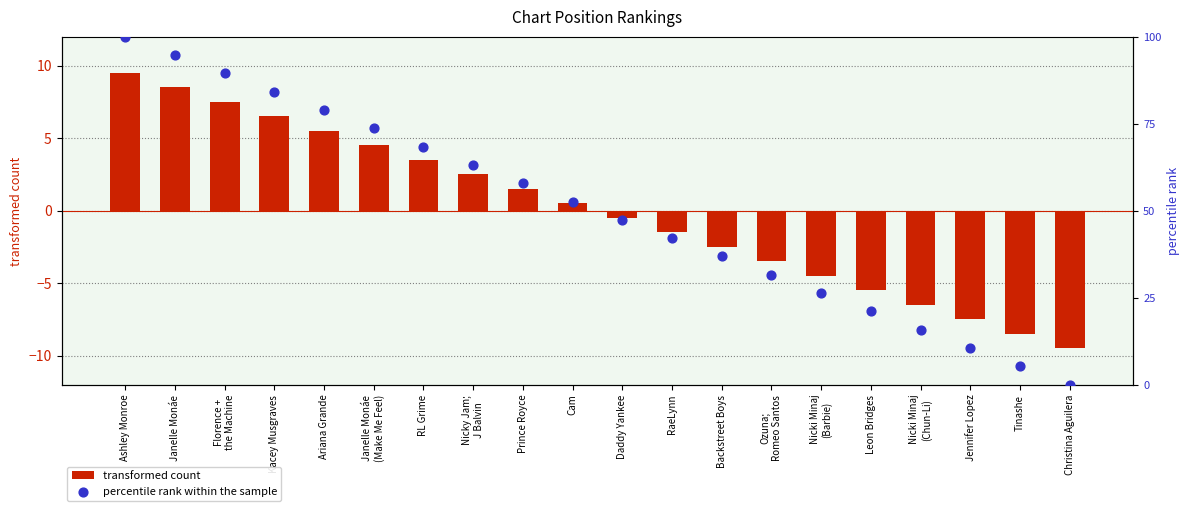

Which series reaches the minimum Y coordinate?

transformed count